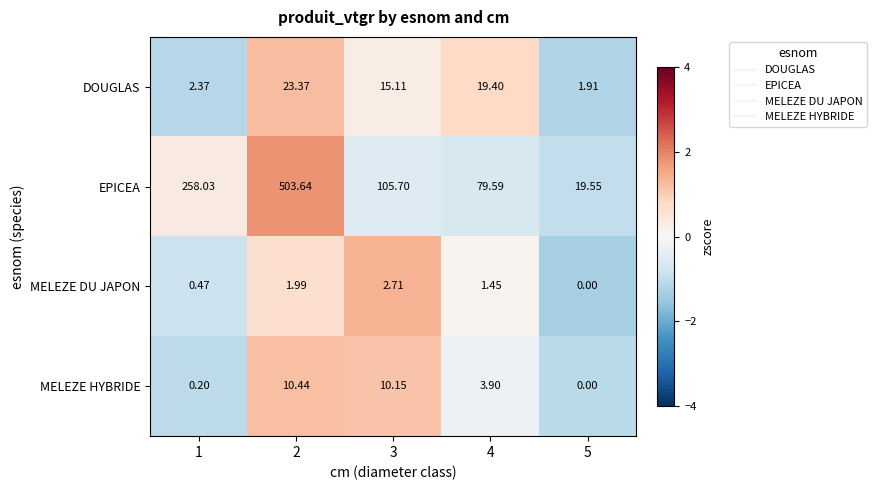

List the series in order of their peak value, lowest first.

MELEZE DU JAPON, MELEZE HYBRIDE, DOUGLAS, EPICEA